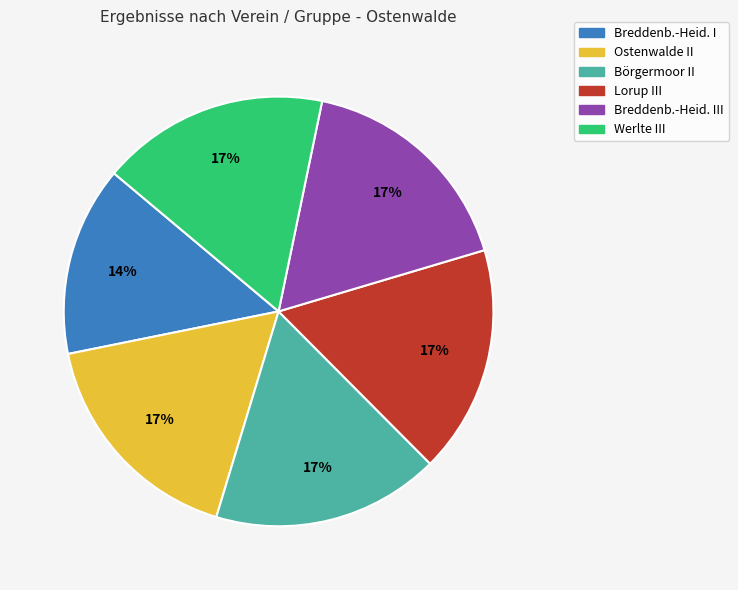

Is there any slice that represents more than half of the pie?

No